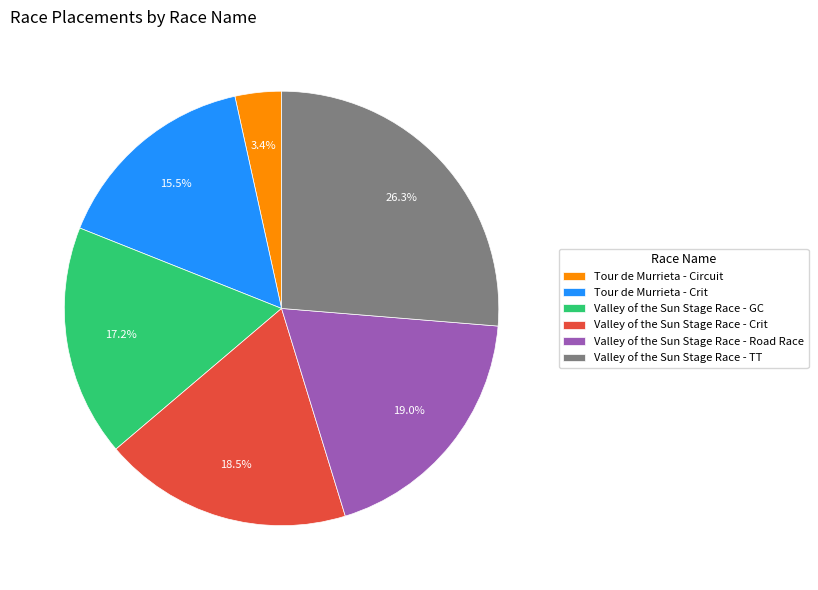

Combined, do Valley of the Sun Stage Race - Road Race and Valley of the Sun Stage Race - Crit account for over 50%?

No